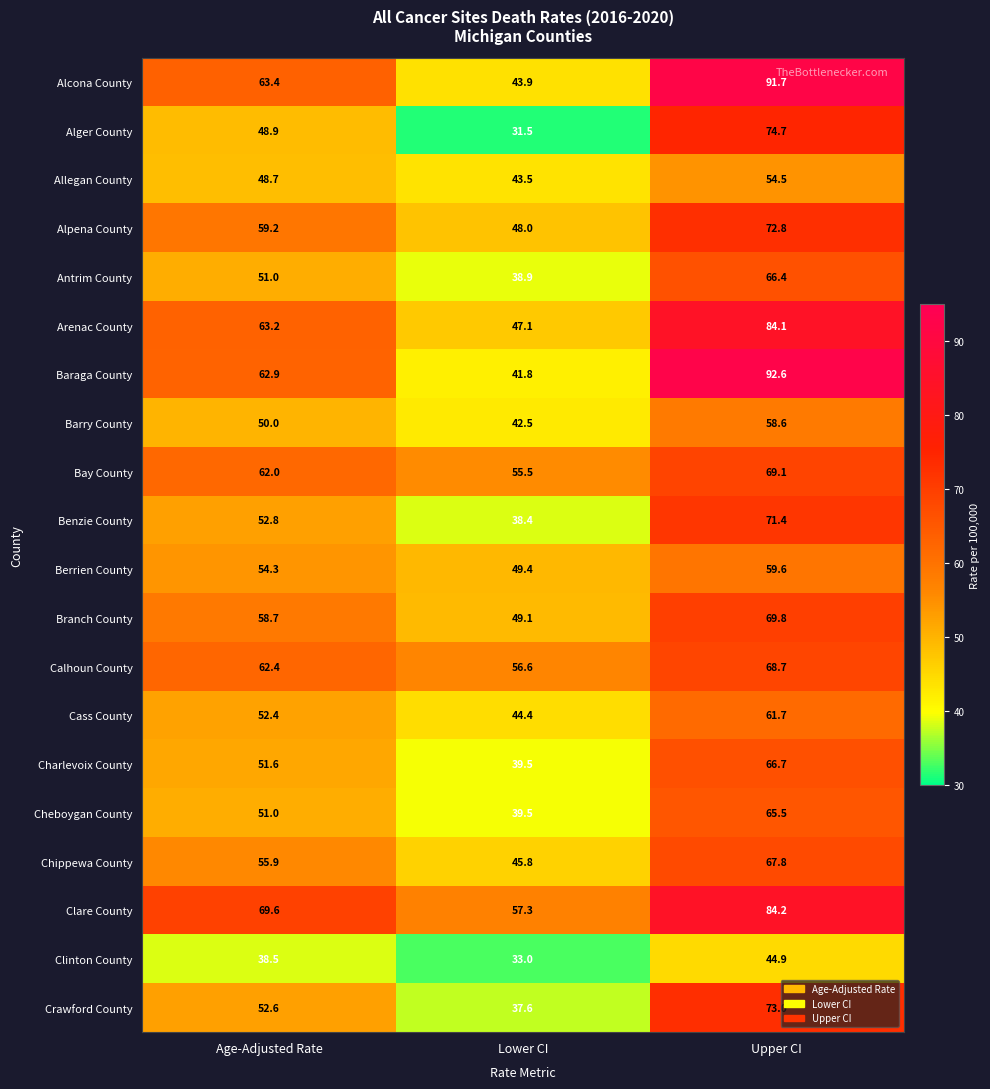

What is the spread (max minus min) of values at Lower CI?

25.8